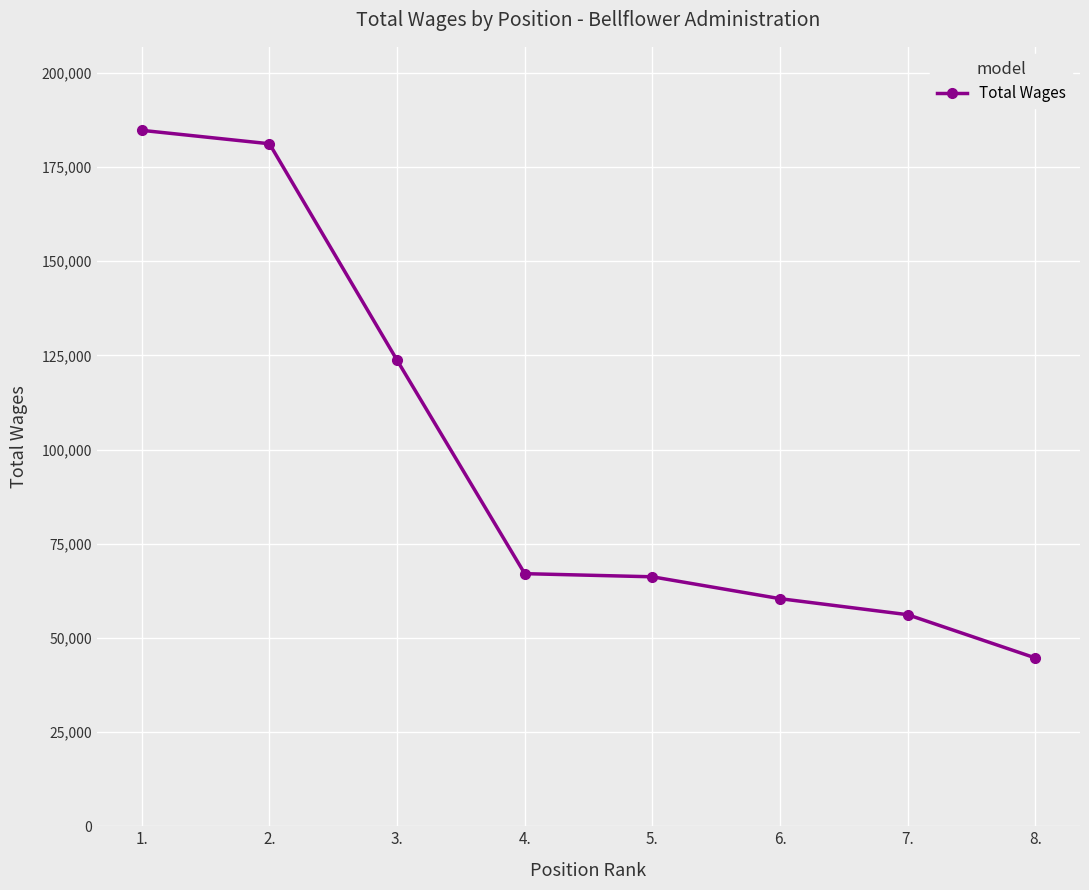

What is the sum of all values?

784089